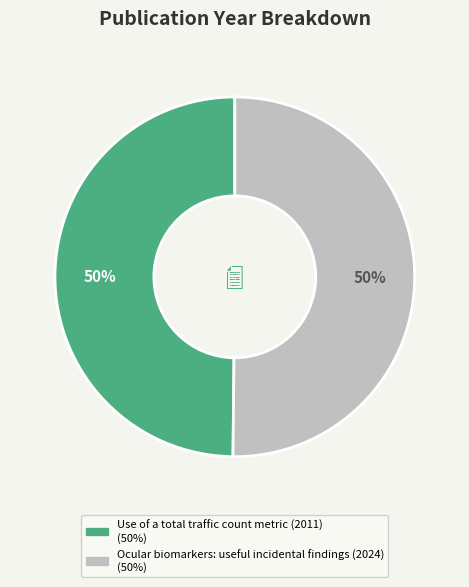

How many segments does this pie chart have?

2